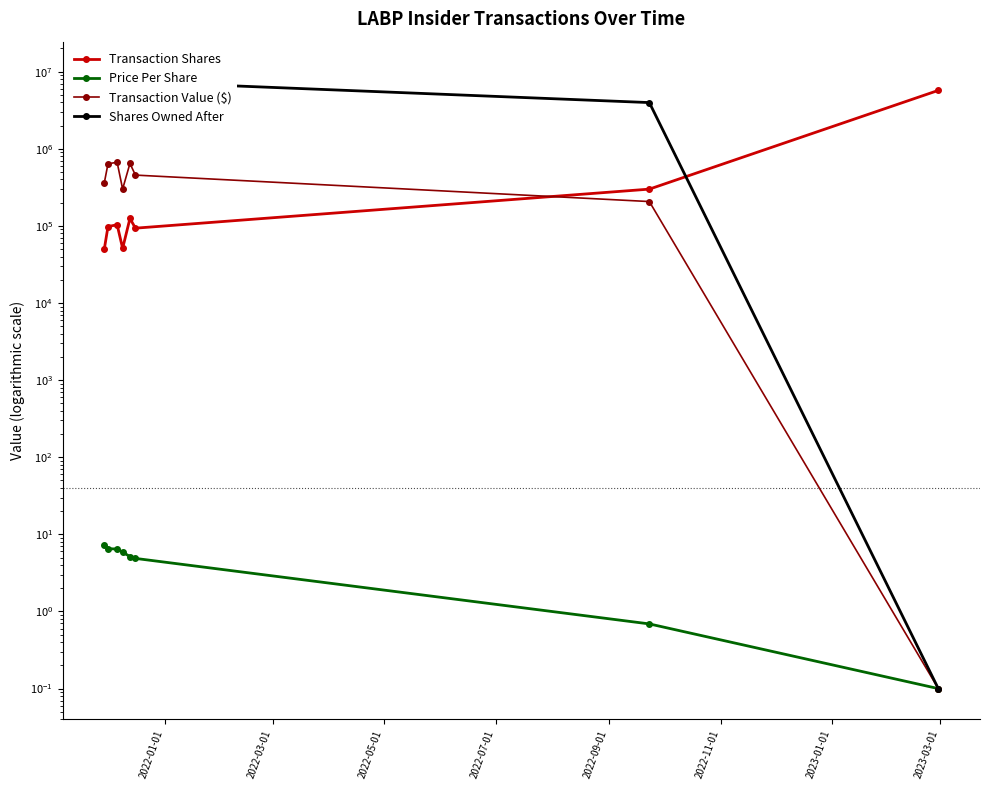

What is the average value of the Transaction Shares series?

817822.9